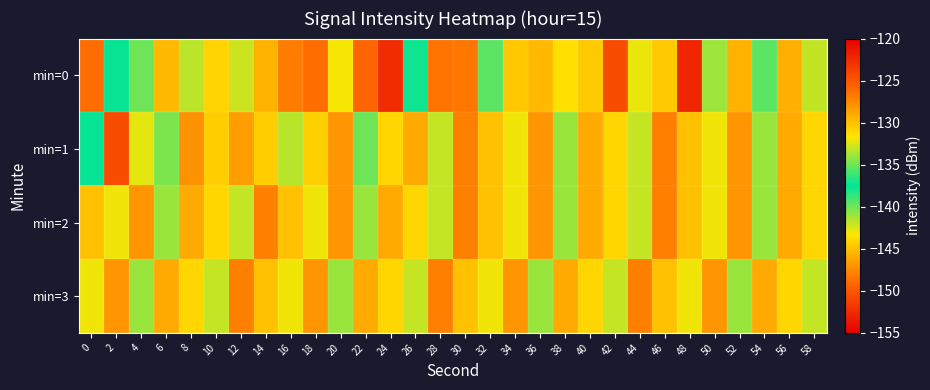

What is the difference between the highest and lowest values at 22?

20.1